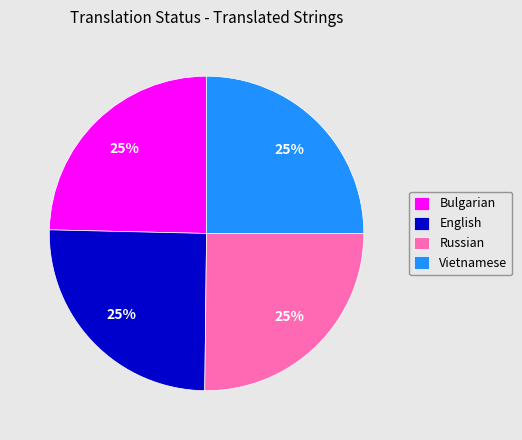

What percentage is the Bulgarian slice, to the nearest percent?

25%